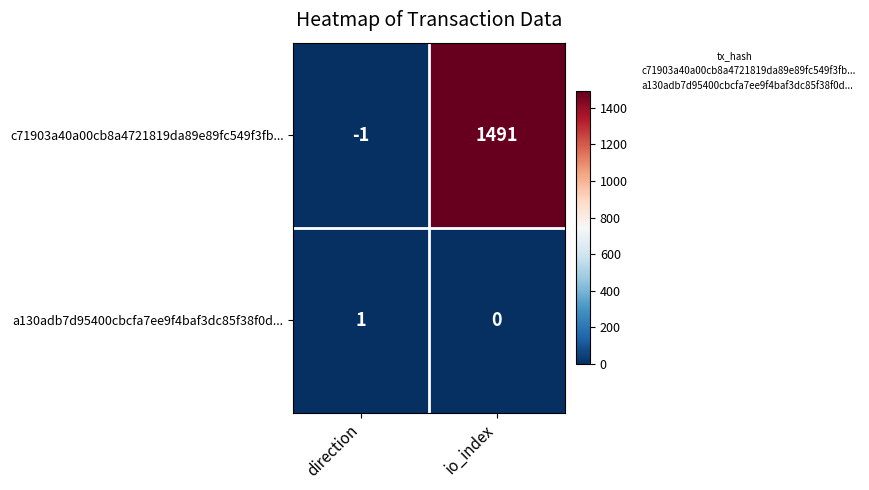

Reading left to right, extract all data points from this chart.

c71903a40a00cb8a4721819da89e89fc549f3fb...: -1	1491
a130adb7d95400cbcfa7ee9f4baf3dc85f38f0d...: 1	0